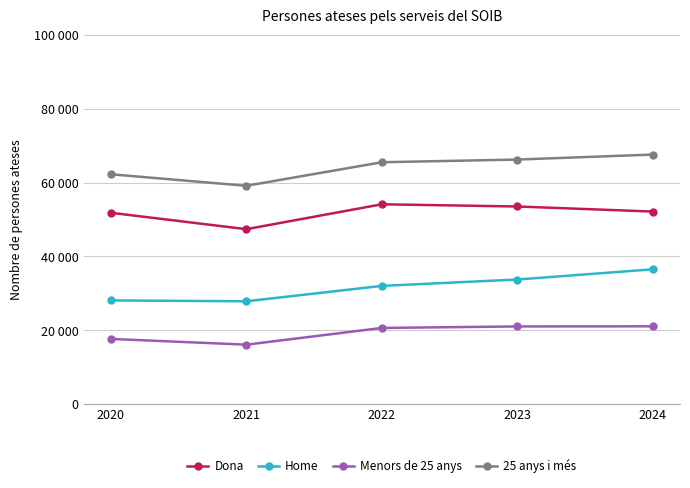

What value does the Home series have at 2024, to the nearest 10?

36530